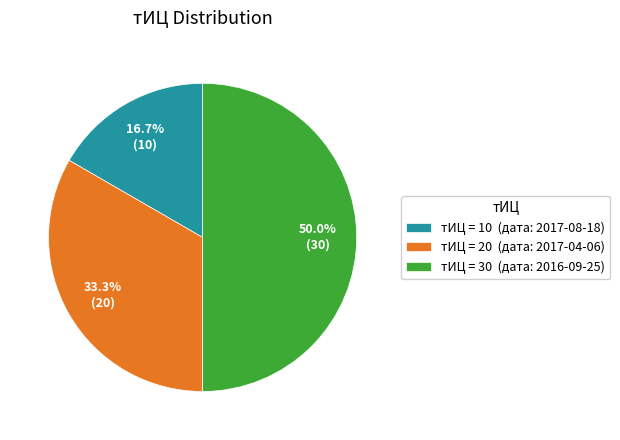

Count the number of slices in the pie.

3